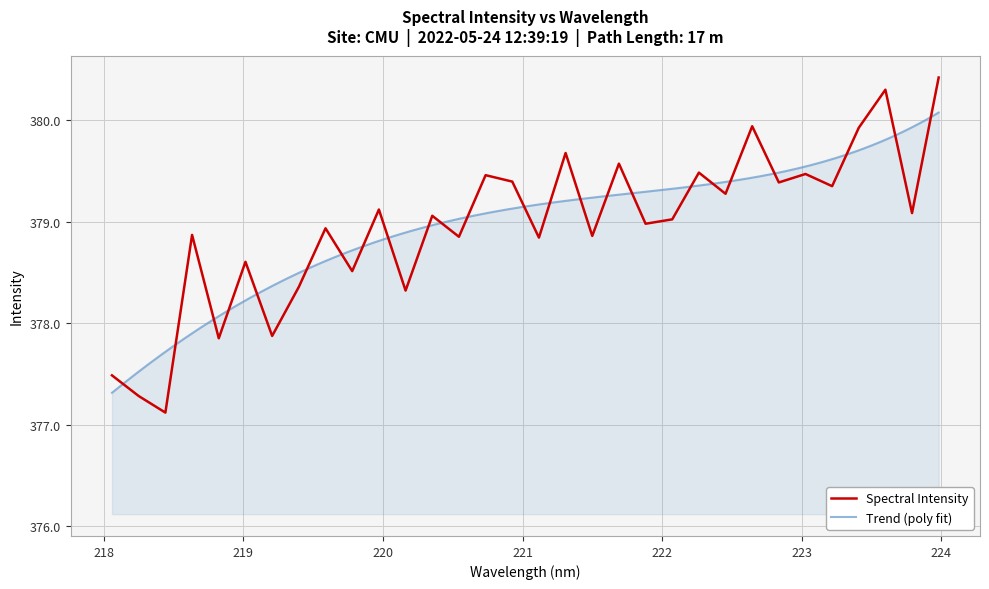

Reading left to right, list all the values displayed in this chart.

218.0596=377.5	218.2508=377.3	218.442=377.1	218.6332=378.9	218.8244=377.9	219.0156=378.6	219.2067=377.9	219.3979=378.4	219.589=378.9	219.7801=378.5	219.9712=379.1	220.1623=378.3	220.3533=379.1	220.5444=378.9	220.7354=379.5	220.9264=379.4	221.1174=378.8	221.3083=379.7	221.4993=378.9	221.6902=379.6	221.8812=379.0	222.0721=379.0	222.263=379.5	222.4538=379.3	222.6447=379.9	222.8355=379.4	223.0264=379.5	223.2172=379.4	223.408=379.9	223.5987=380.3	223.7895=379.1	223.9802=380.4